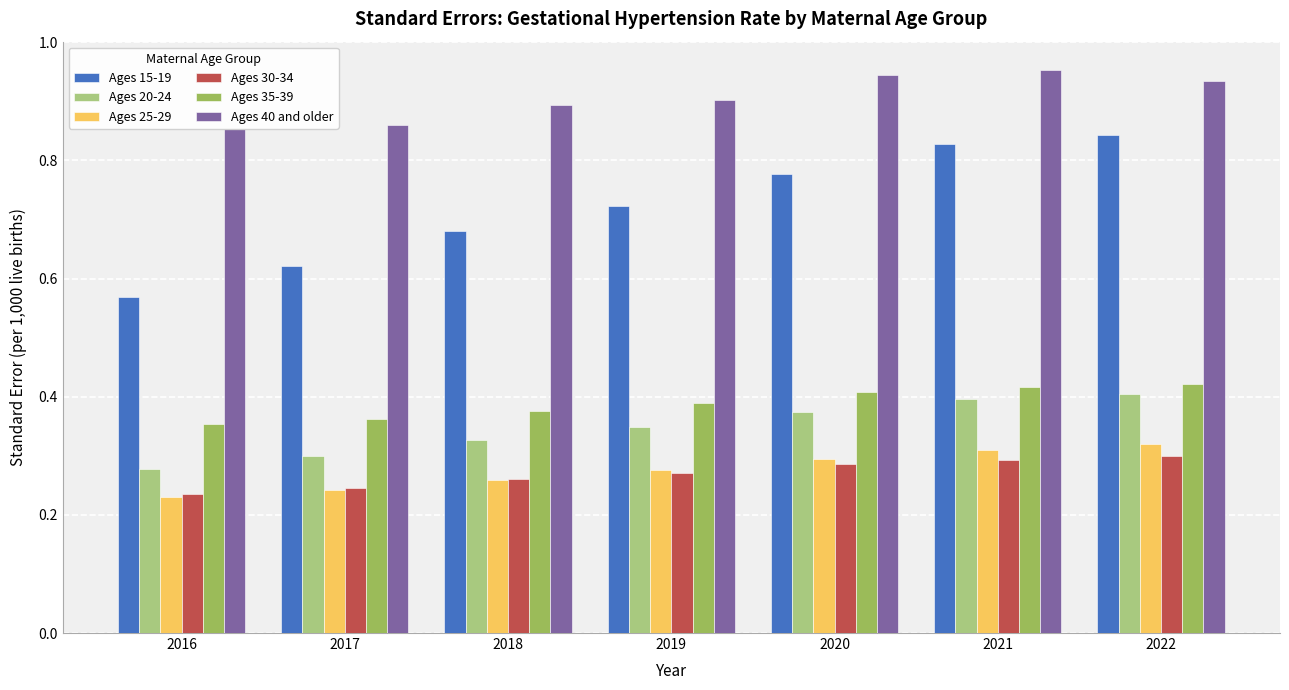

Where is Ages 20-24 nearest to the value 0?

2016